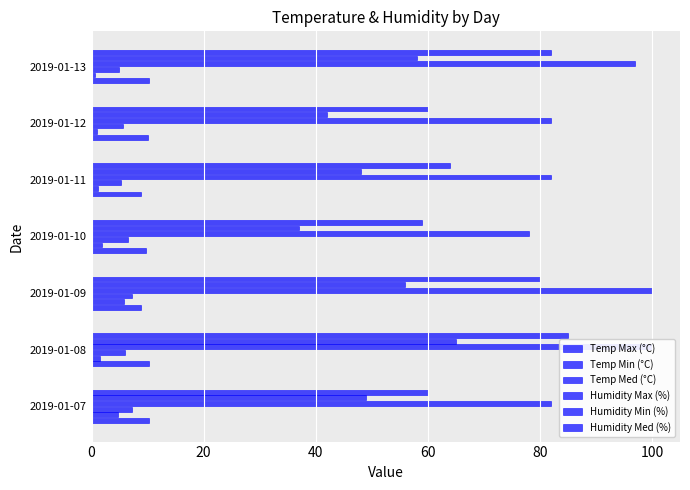

What is the value of the Temp Med (°C) bar at the 4th from the left?

6.5